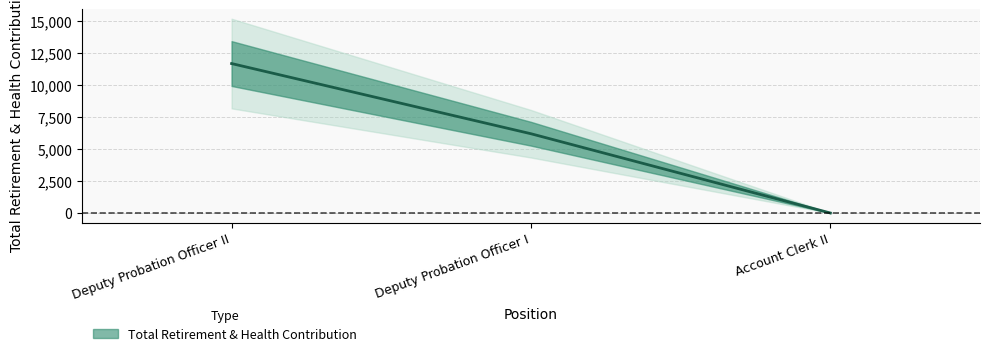

Approximately how many times larger is the value at Deputy Probation Officer I compared to Deputy Probation Officer II?

0.5